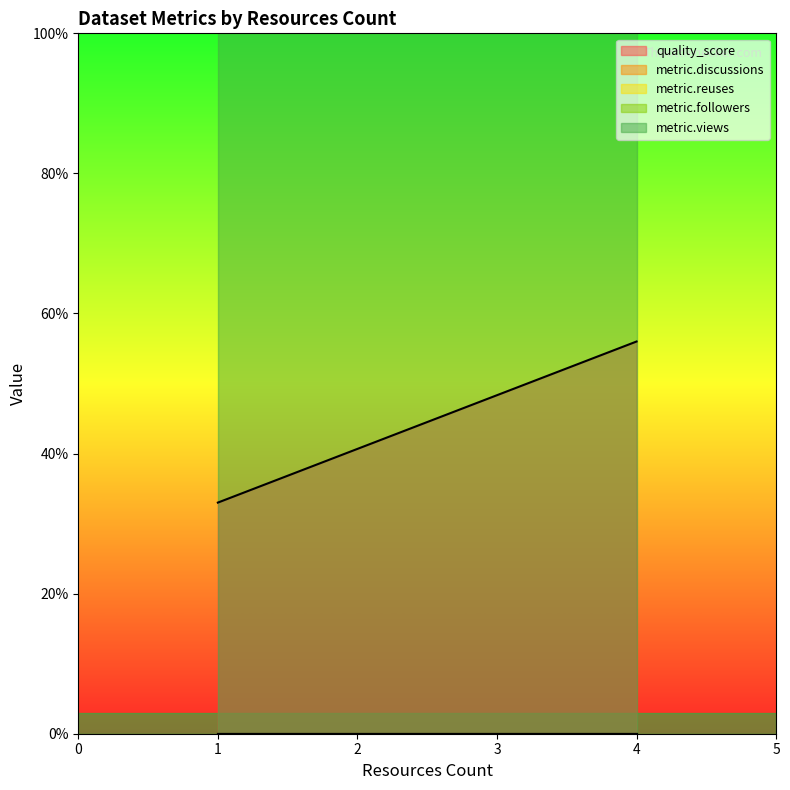

At how many categories does at least one series exceed 1?

4